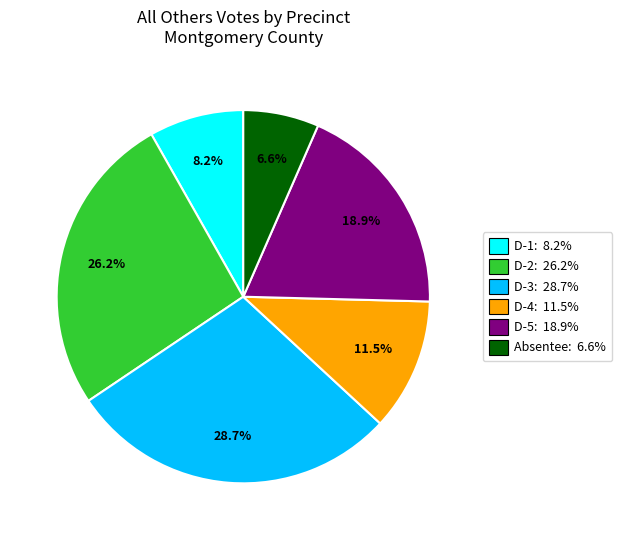

Which slice is the smallest?

Absentee: 6.6%